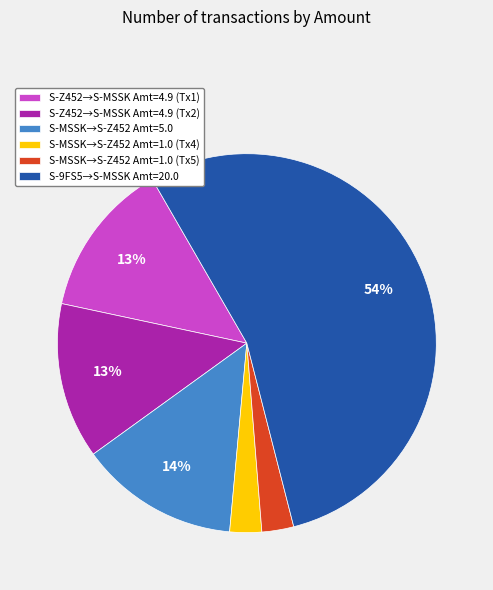

Do S-MSSK→S-Z452 Amt=5.0 and S-9FS5→S-MSSK Amt=20.0 together represent more than half of the pie?

Yes